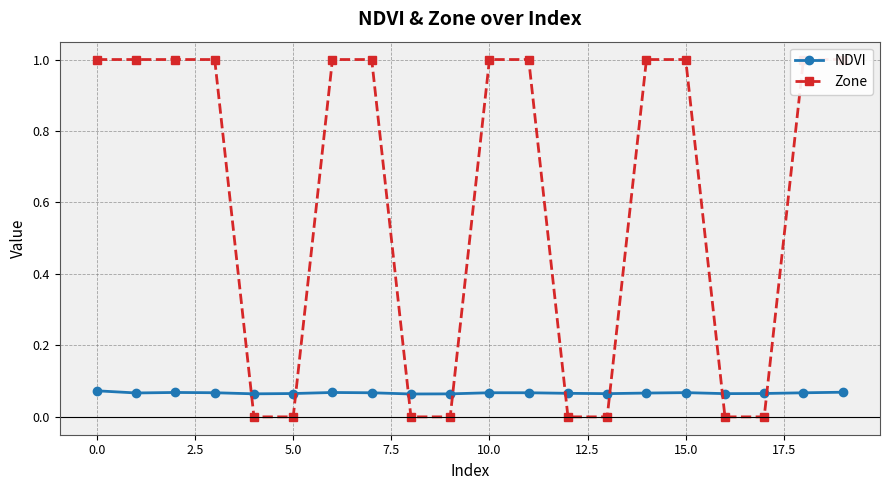

At how many categories does at least one series exceed 0?

20